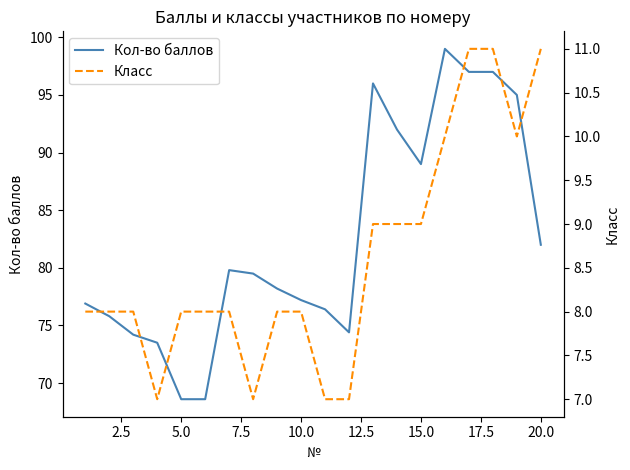

The value of Кол-во баллов at 5.0 is 98.6. True or false?

False